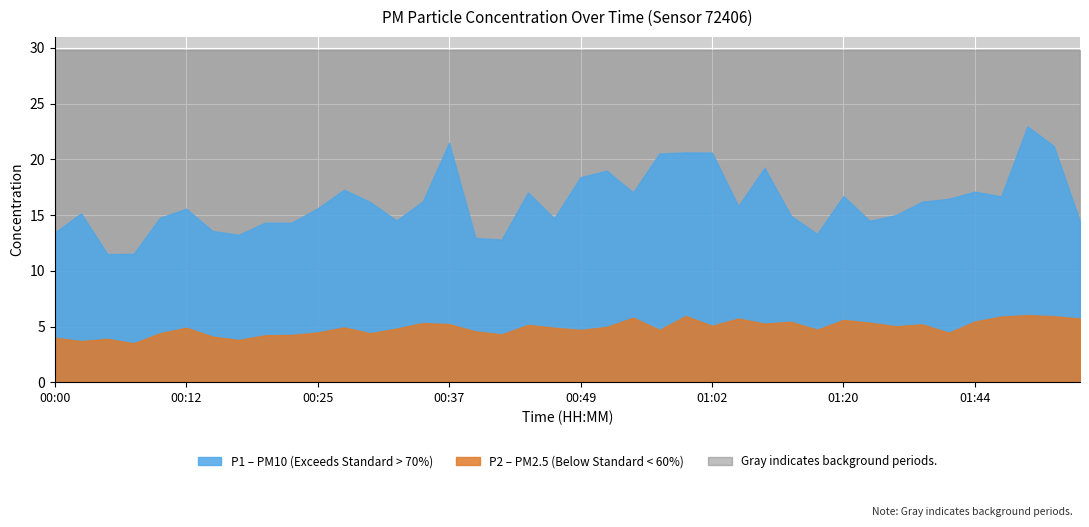

Rank the series at 00:54 from lowest to highest value.

P2, P1